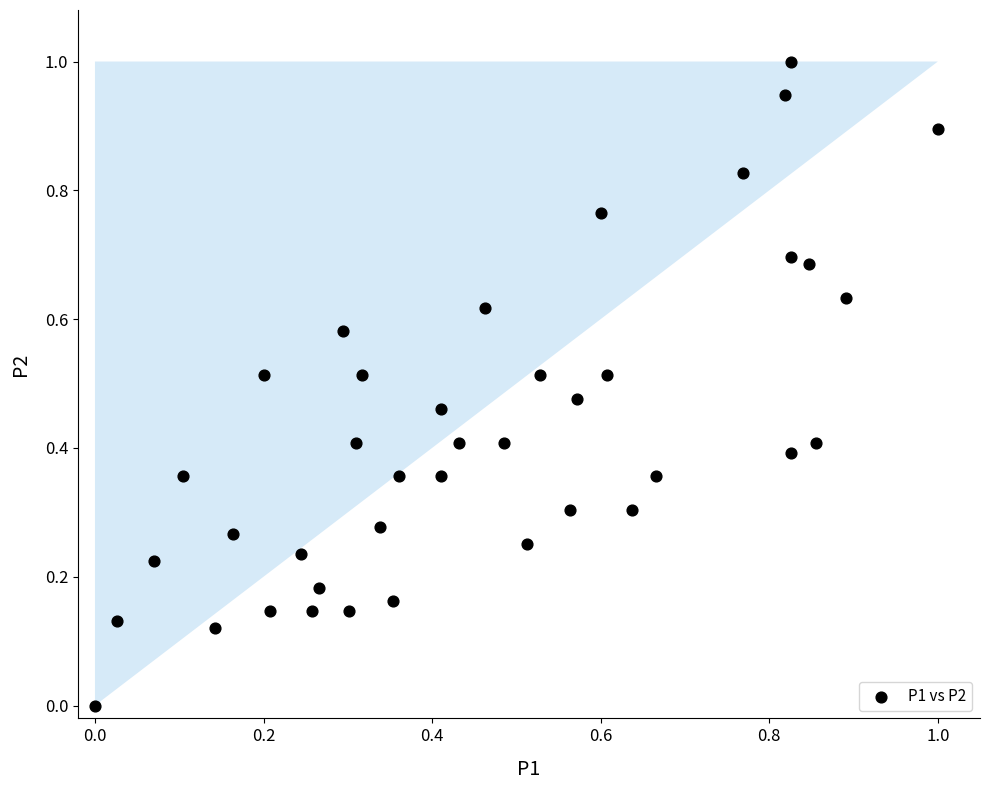

What is the range of X values (max minus min)?

1.0